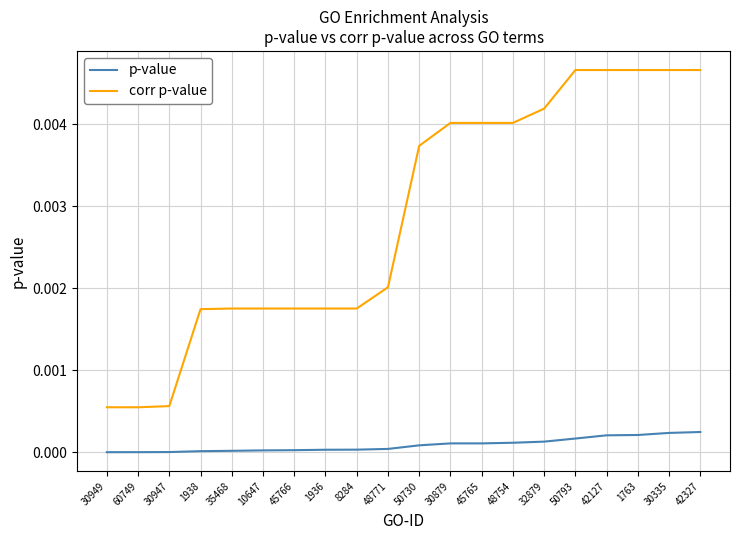

Which series has the largest total across all categories?

corr p-value